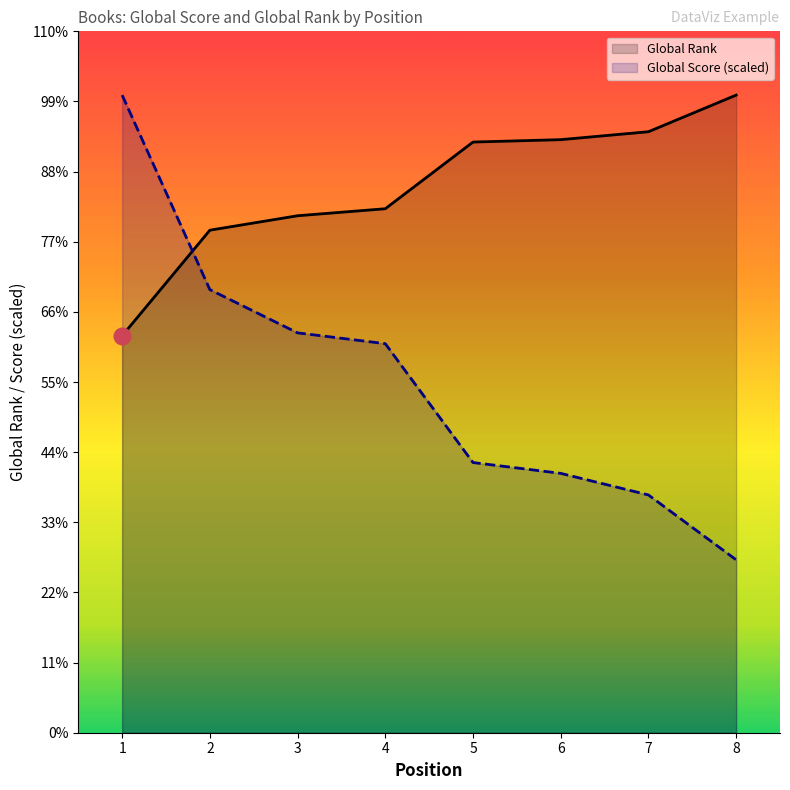

What are all the series names shown in the legend?

Global Rank, Global Score (scaled)